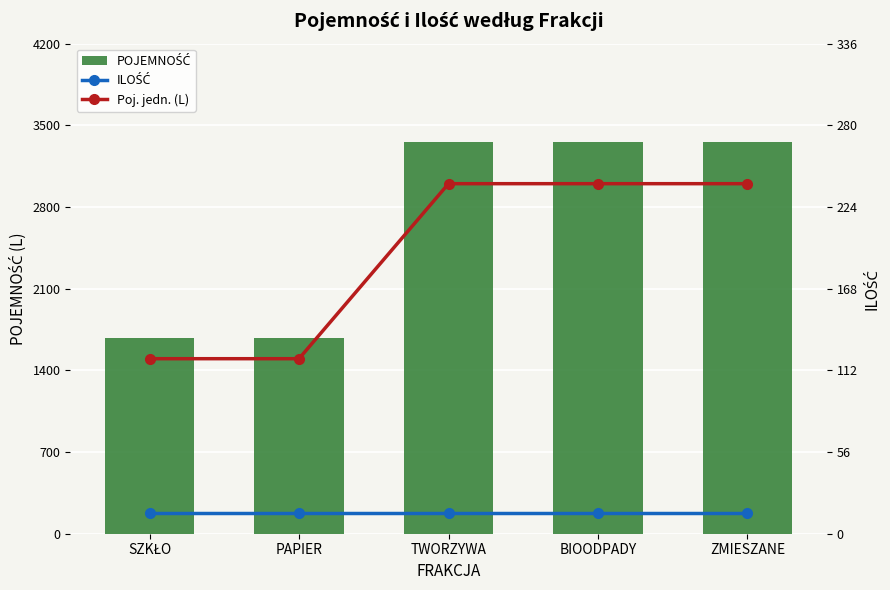

Which series has the largest range (max minus min)?

POJEMNOŚĆ